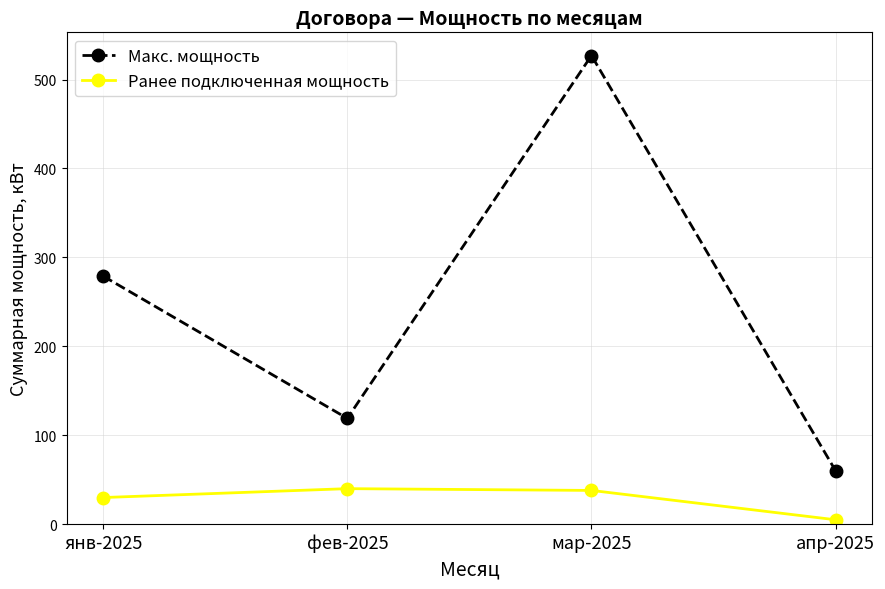

What is the value of the Макс. мощность point at the 4th from the left?

60